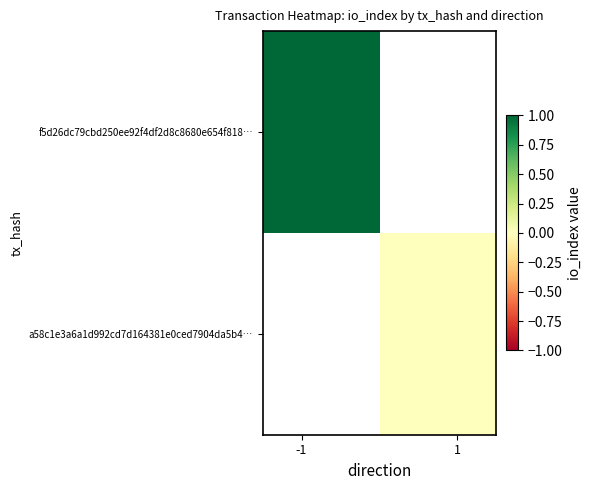

What is the minimum value for f5d26dc79cbd250ee92f4df2d8c8680e654f818…?

1.0